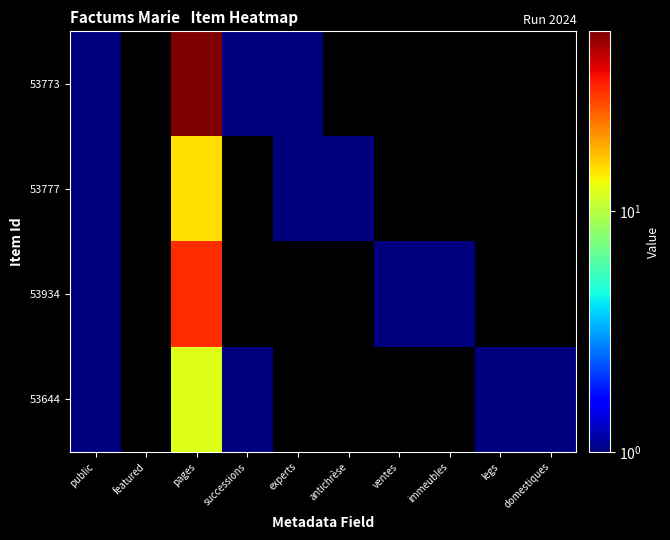

Which series changed the most between public and antichrèse?

53777